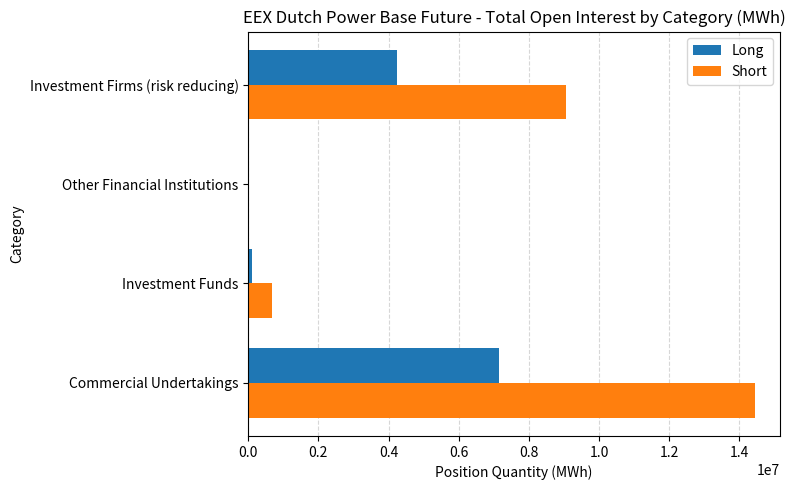

Between Commercial Undertakings and Investment Funds, which series saw the biggest shift?

Short